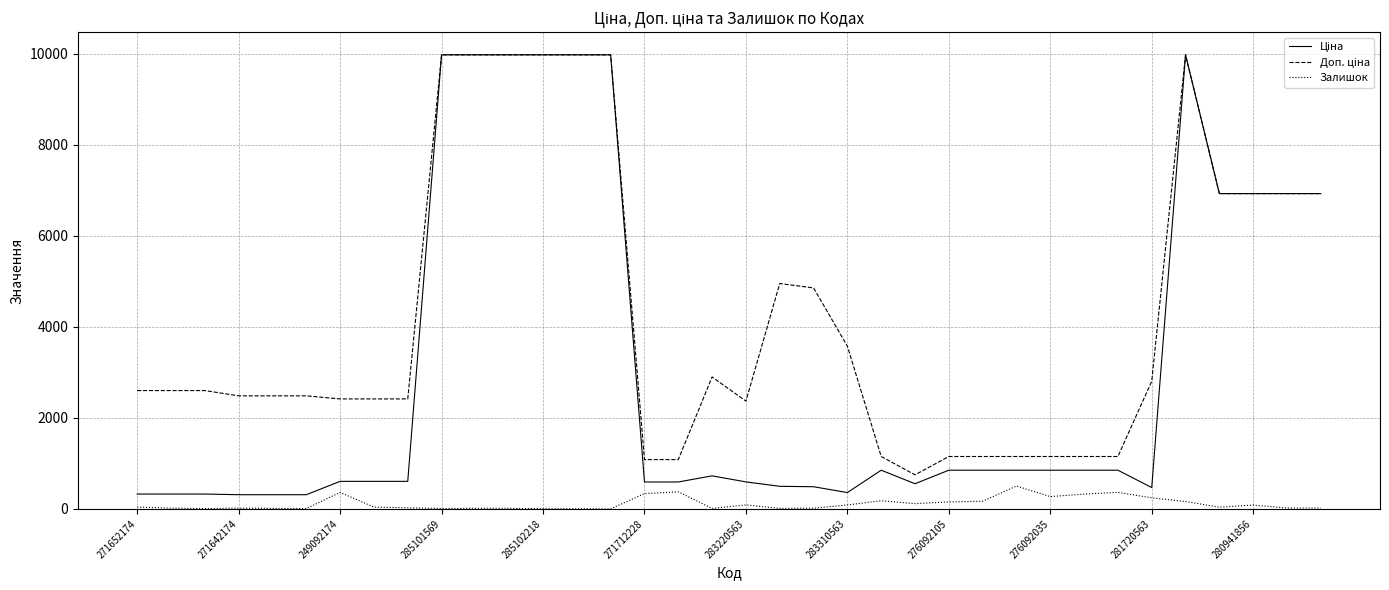

What is the maximum value for Залишок?

500.0